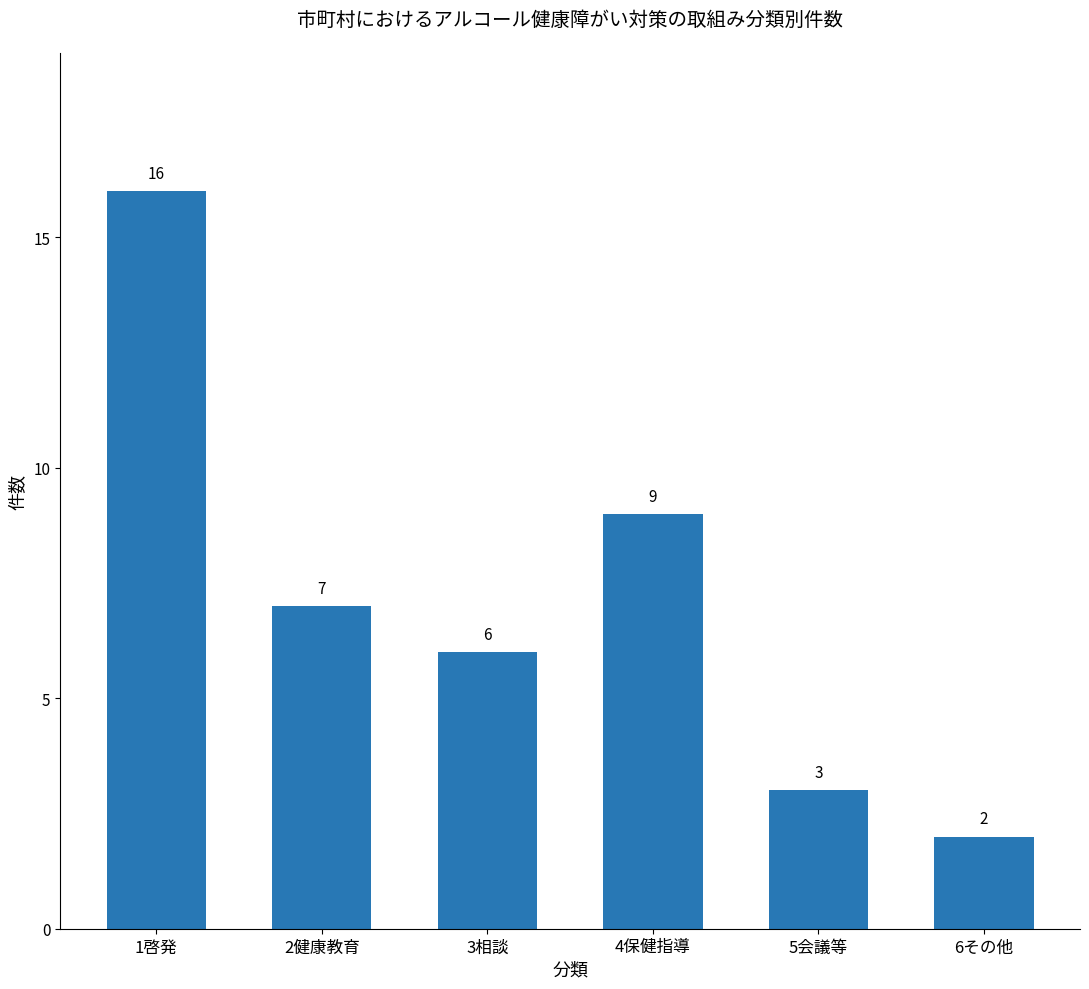

Reading left to right, transcribe all the data shown in this chart.

1啓発=16	2健康教育=7	3相談=6	4保健指導=9	5会議等=3	6その他=2